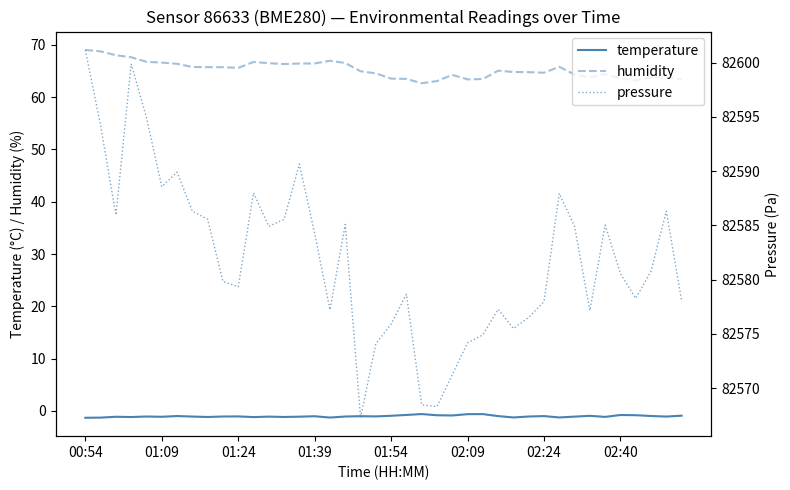

In humidity, how many points are higher than both neighbors (excluding endpoints)?

7